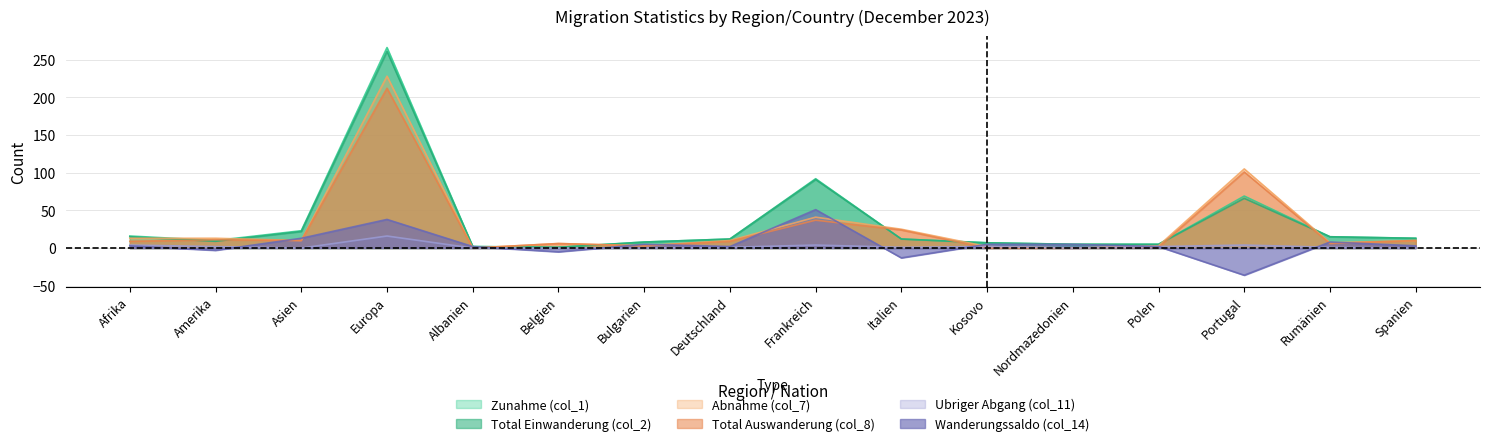

The value of Wanderungssaldo (col_14) at Kosovo is 7. True or false?

False